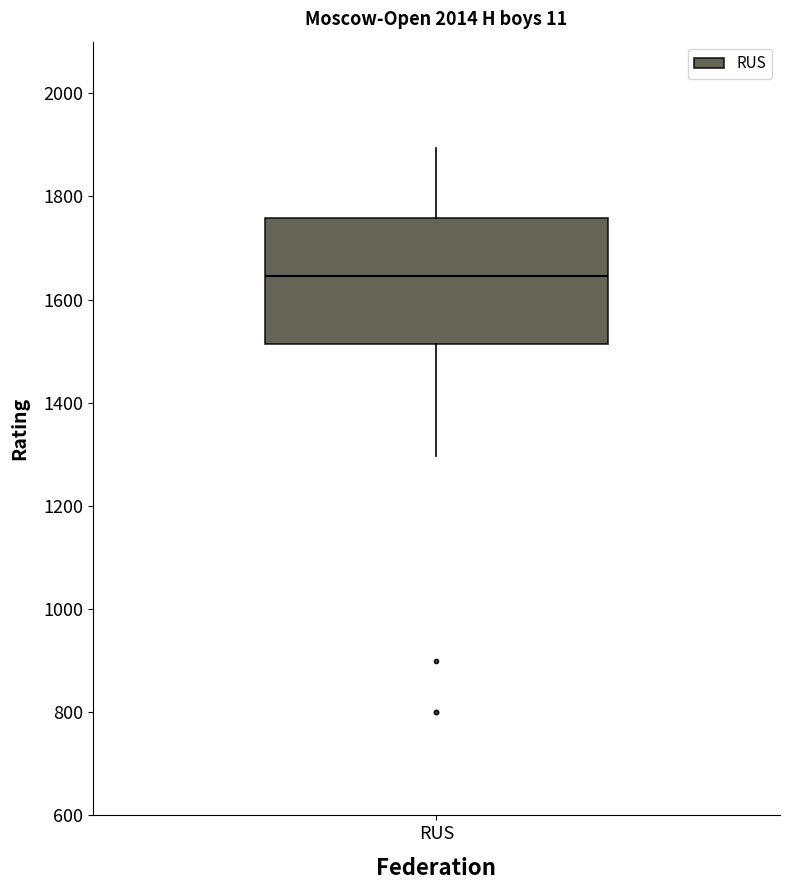

Transcribe this box plot: give where the median line is, the range the box spans, and where the two whiskers end, as read against the y-axis. The values are not printed on the chart, so give them approximately, as read against the axis.

median 1640, box 1520 to 1760, whiskers 1300 to 1900